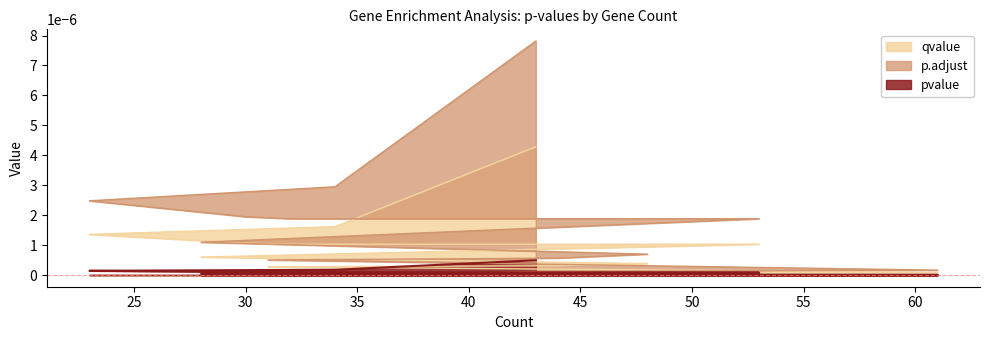

How many lines are shown in the chart?

3